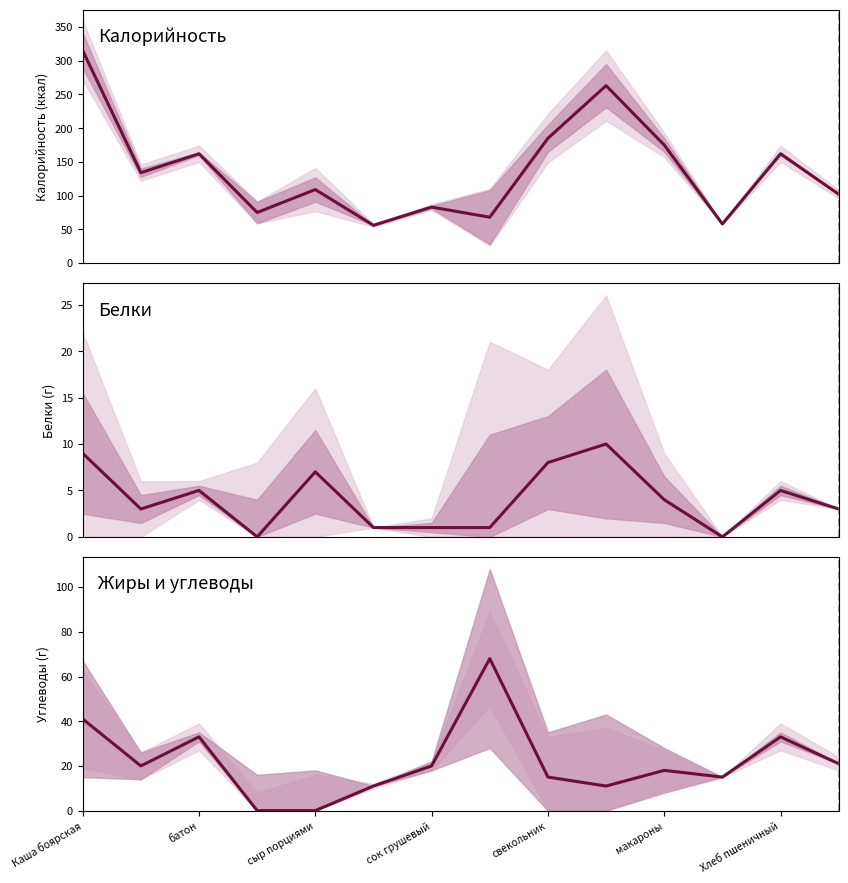

How many lines are shown in the chart?

3